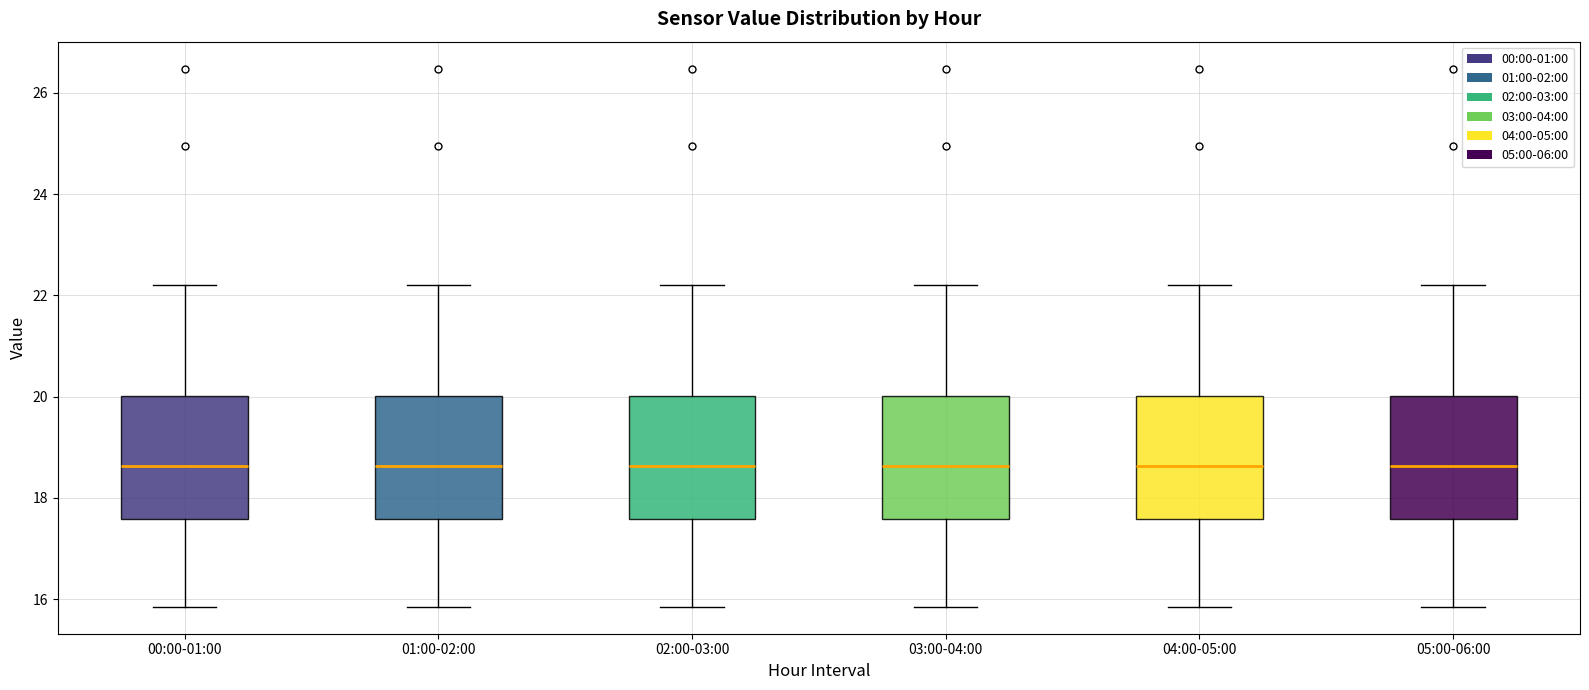

Reading left to right, transcribe this box plot: for each box, give where its median line is, the range the box spans, and where its two whiskers end, as read against the y-axis. The values are not printed on the chart, so give them approximately, as read against the axis.

00:00-01:00: median 18.6, box 17.6 to 20.0, whiskers 15.8 to 22.2
01:00-02:00: median 18.6, box 17.6 to 20.0, whiskers 15.8 to 22.2
02:00-03:00: median 18.6, box 17.6 to 20.0, whiskers 15.8 to 22.2
03:00-04:00: median 18.6, box 17.6 to 20.0, whiskers 15.8 to 22.2
04:00-05:00: median 18.6, box 17.6 to 20.0, whiskers 15.8 to 22.2
05:00-06:00: median 18.6, box 17.6 to 20.0, whiskers 15.8 to 22.2